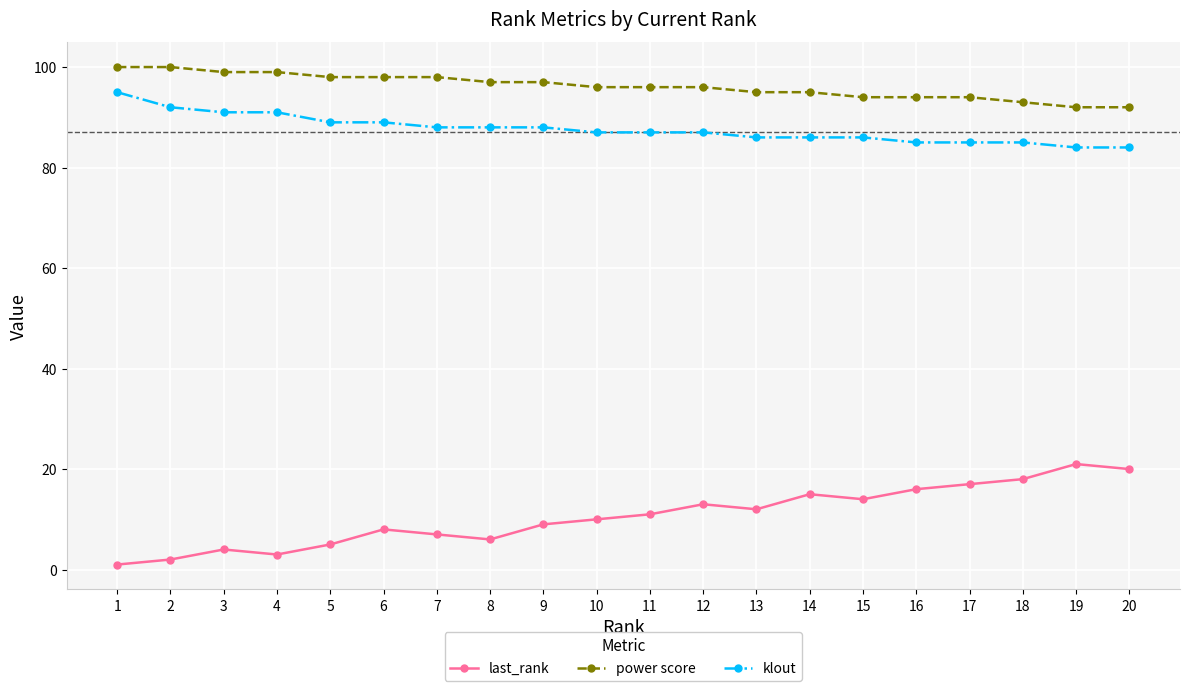

Which series has the widest spread of values?

last_rank